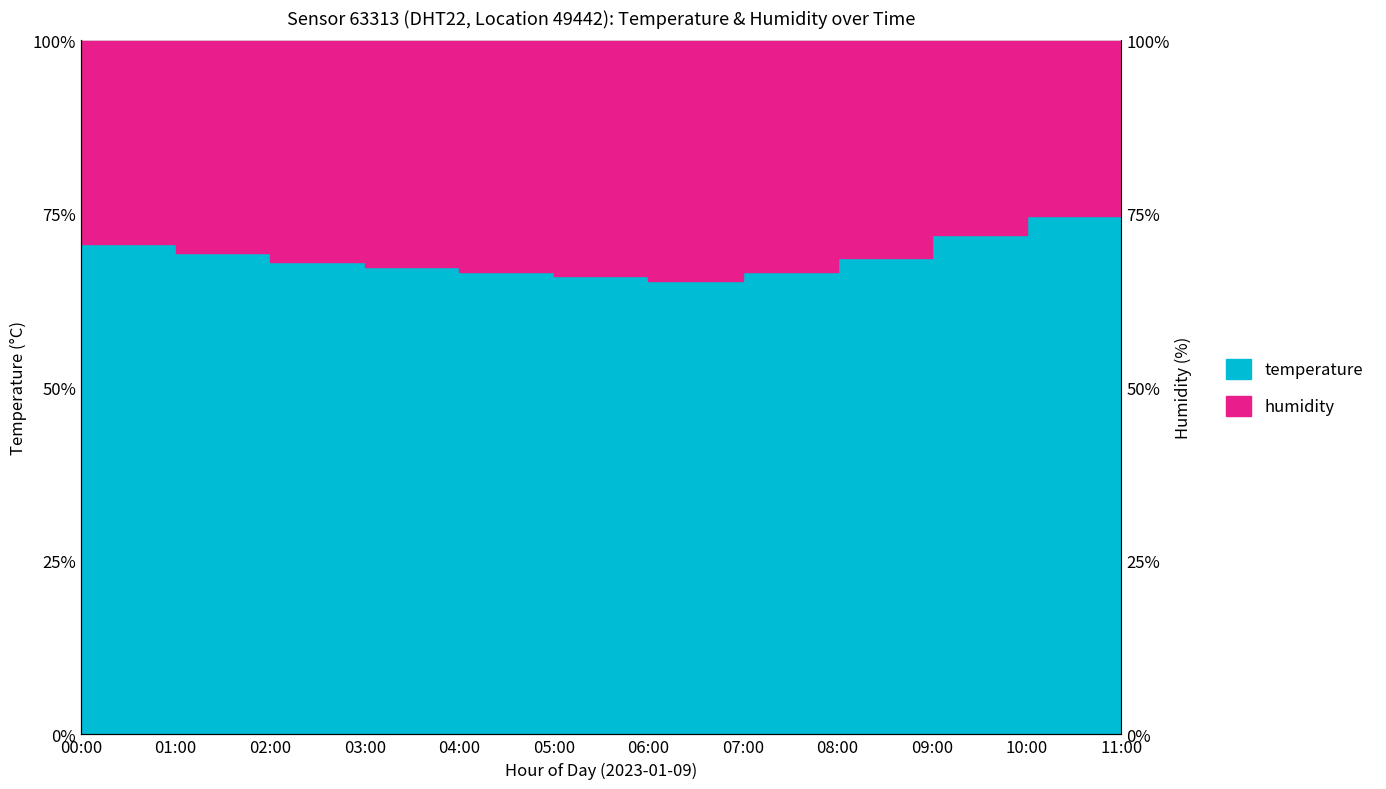

True or false: the data shows 118.7 at 00:00.

False